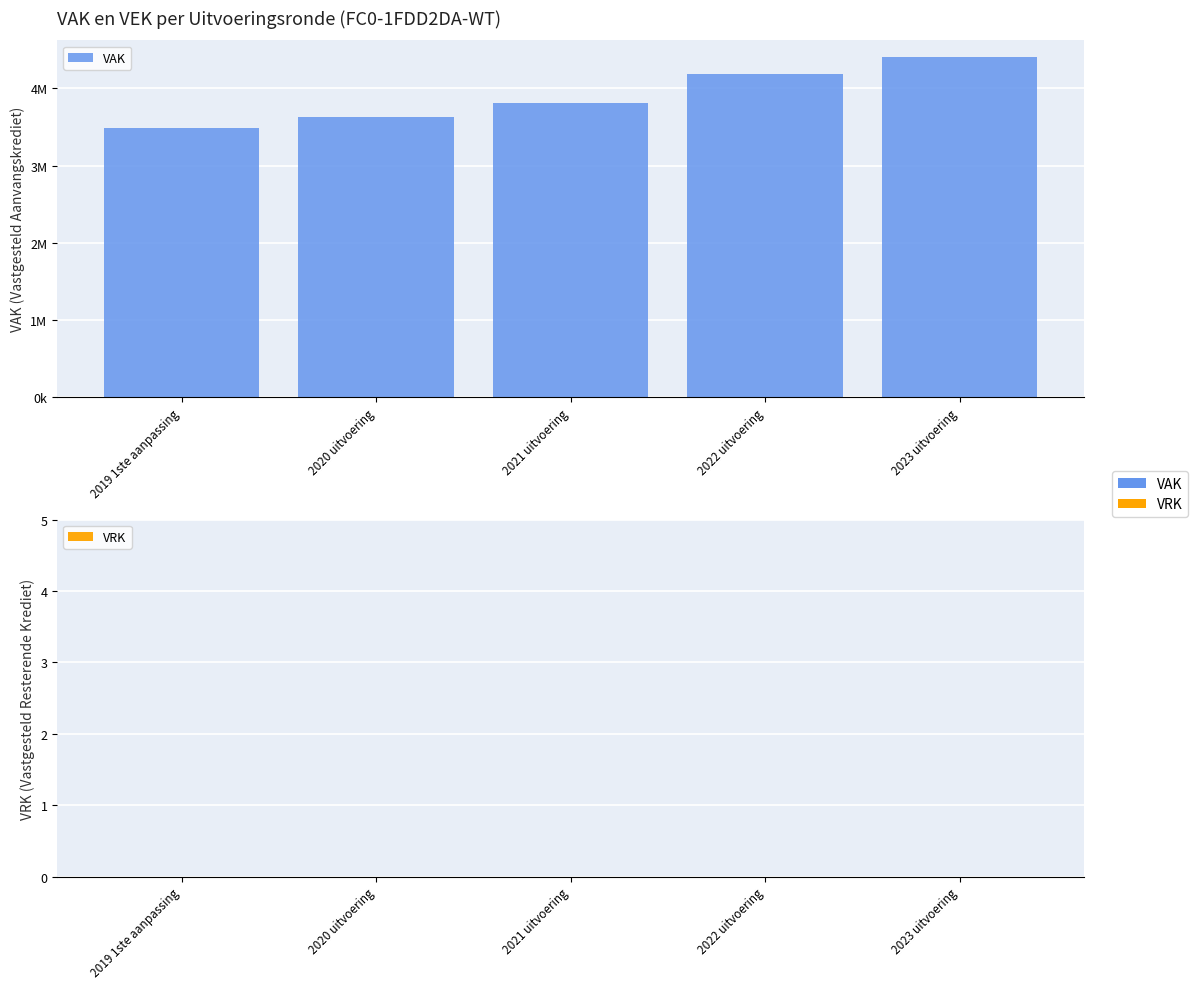

Between 2019 1ste aanpassing and 2023 uitvoering, which is larger?

2023 uitvoering